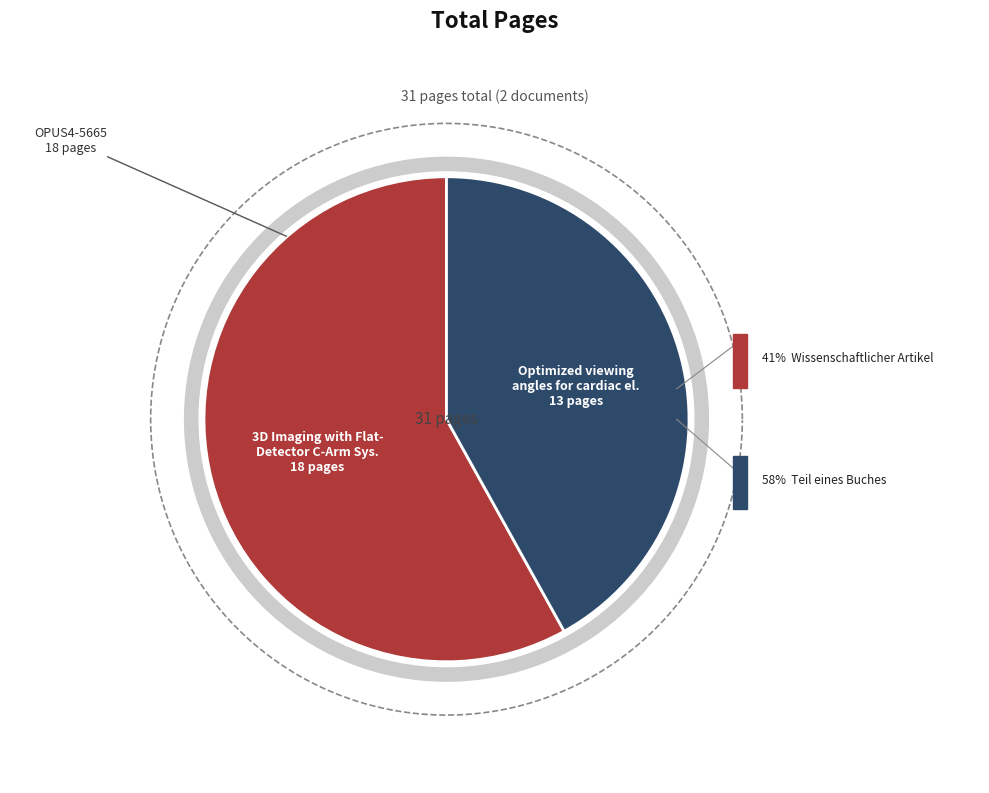

True or false: OPUS4-5670 accounts for 42% of the total.

True